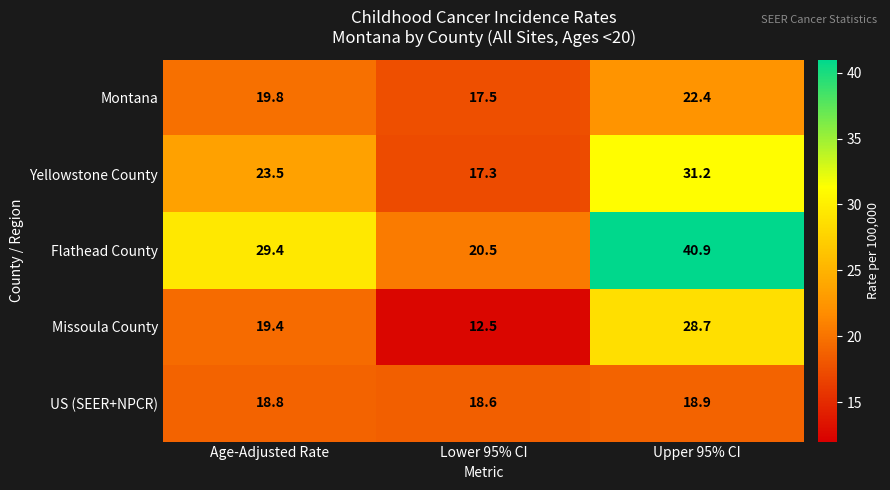

At which category does the chart reach its minimum across all series?

Lower 95% CI